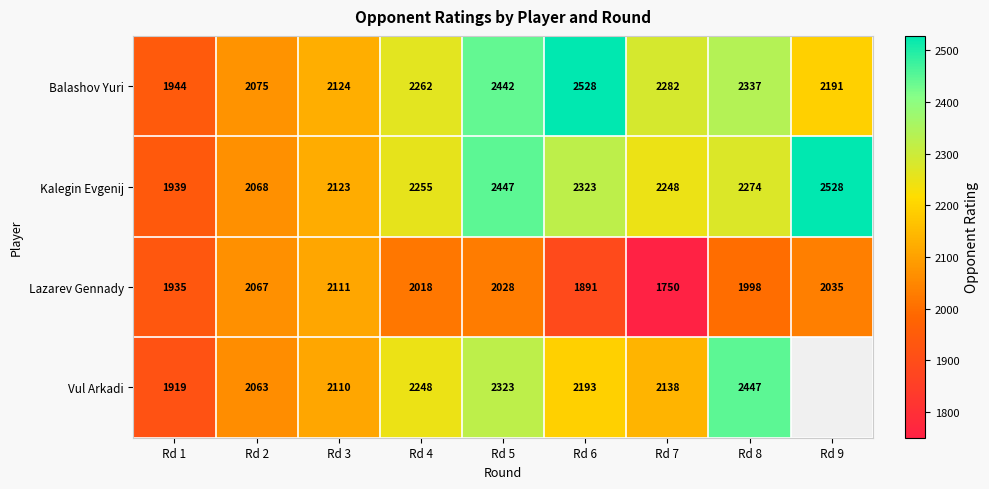

What is the spread (max minus min) of values at Rd 2?

12